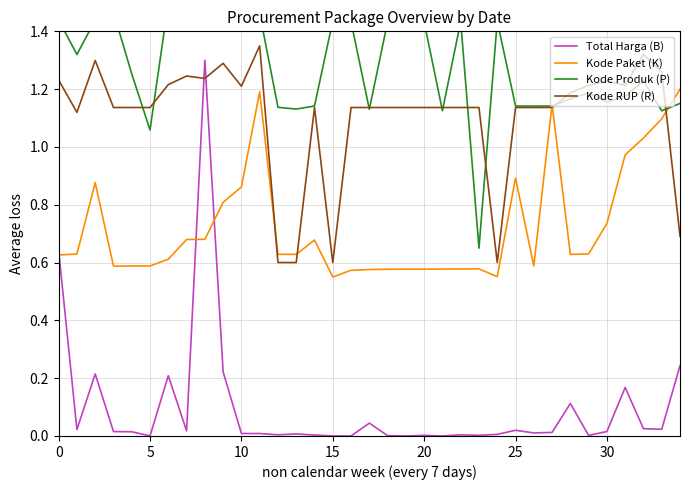

Which series ends up on top after the final intersection of Kode Paket (K) and Total Harga (B)?

Kode Paket (K)